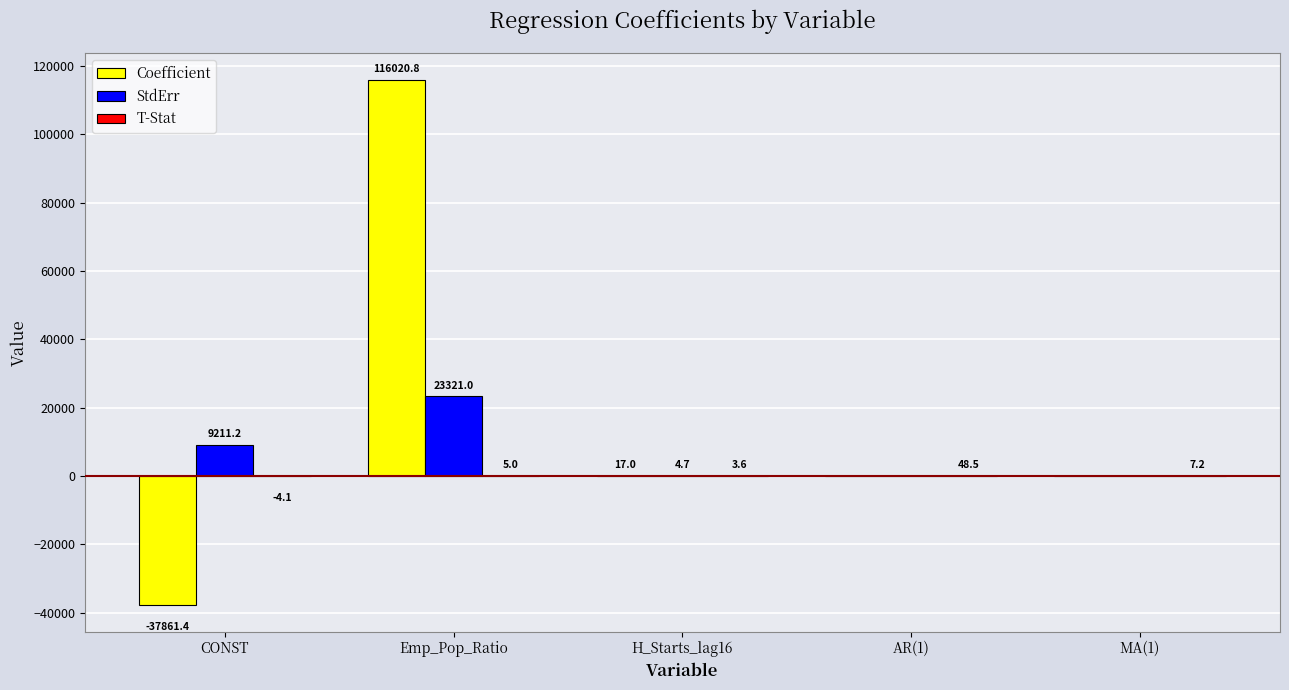

The value of Coefficient at CONST is -37861.4. True or false?

True